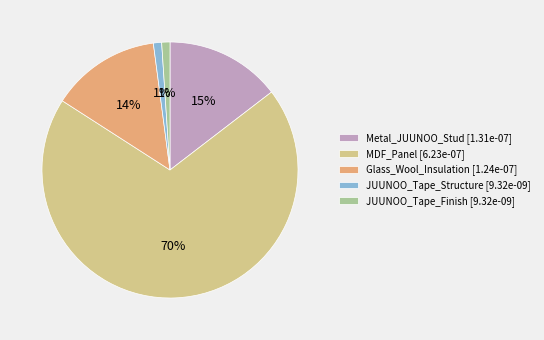

To the nearest percent, what portion does Metal_JUUNOO_Stud represent?

15%